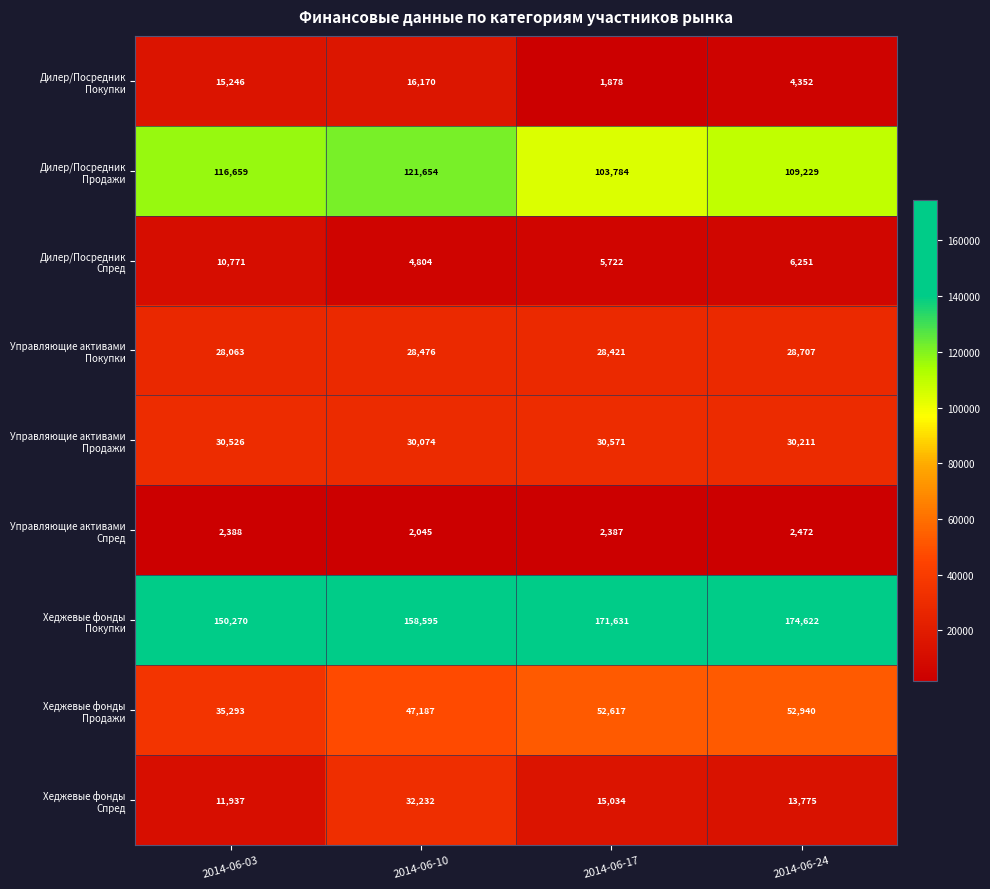

Which category has the highest value across all series?

2014-06-24